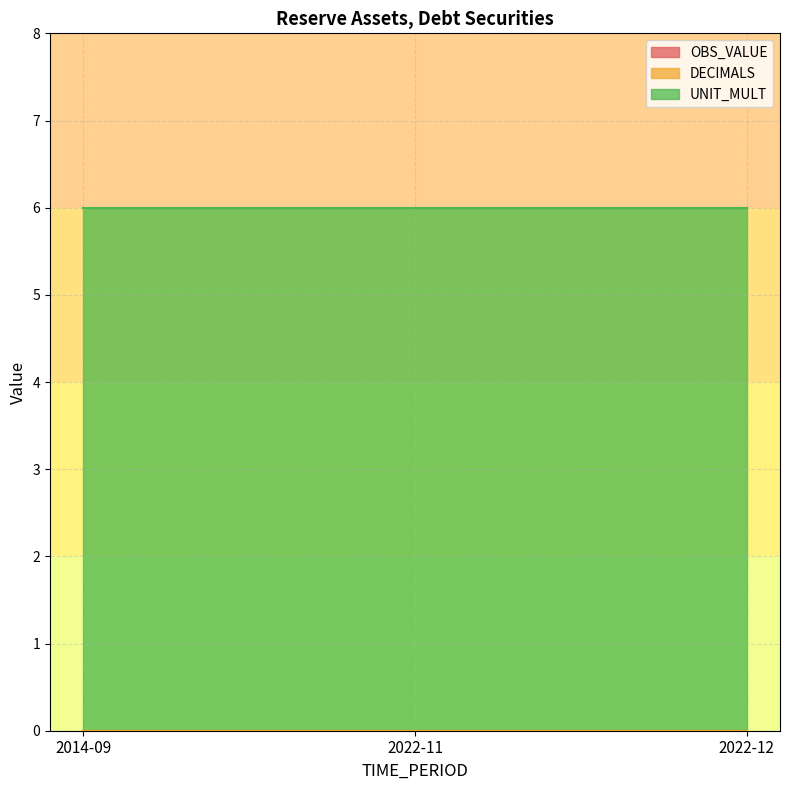

Which category has the highest value in the OBS_VALUE series?

2014-09